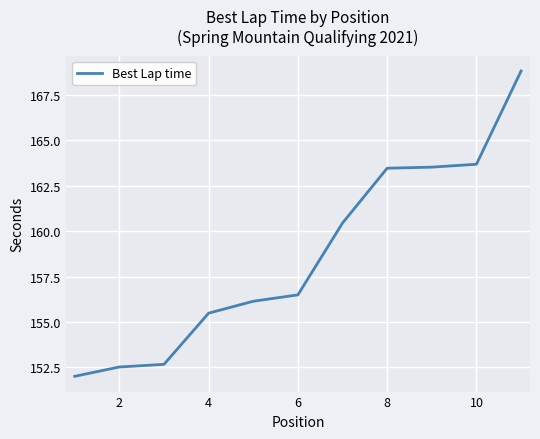

What is the difference between the maximum and minimum values?

16.8